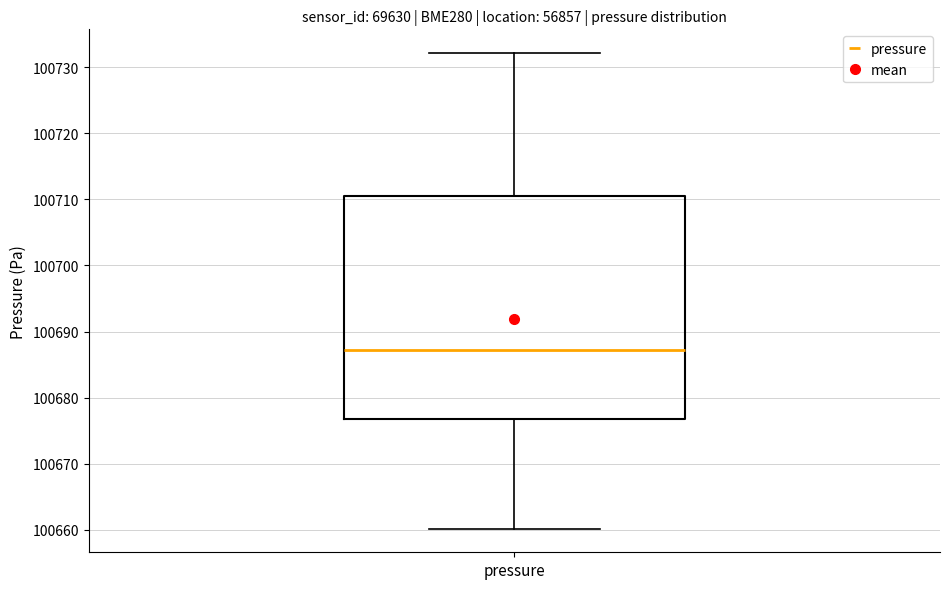

Where is the lower edge of the box for pressure on the y-axis? The values are not printed on the chart, so give them approximately, as read against the axis.

100677